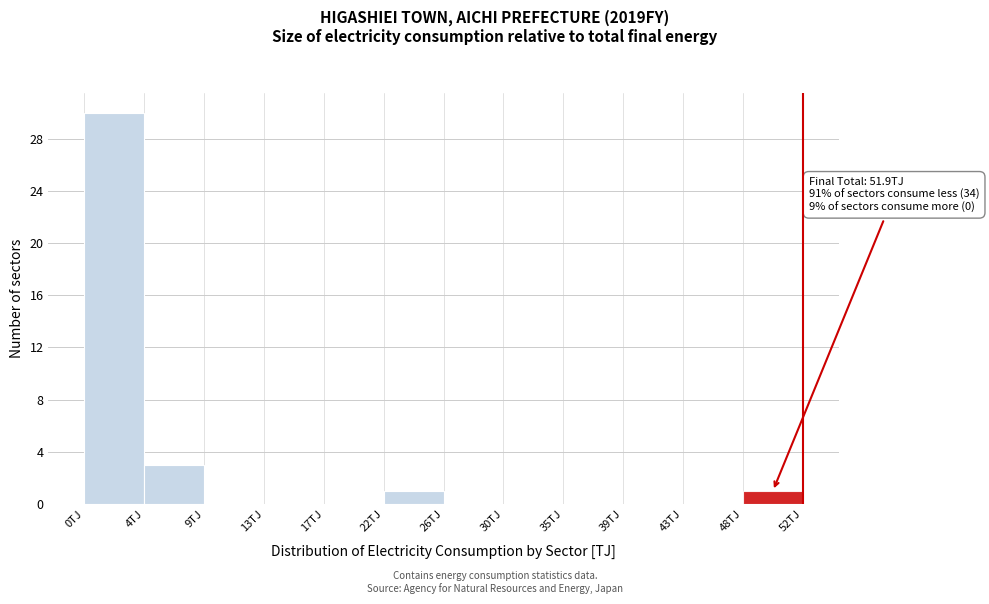

Over which range of the x-axis is the bar tallest?

0.0 to 4.5